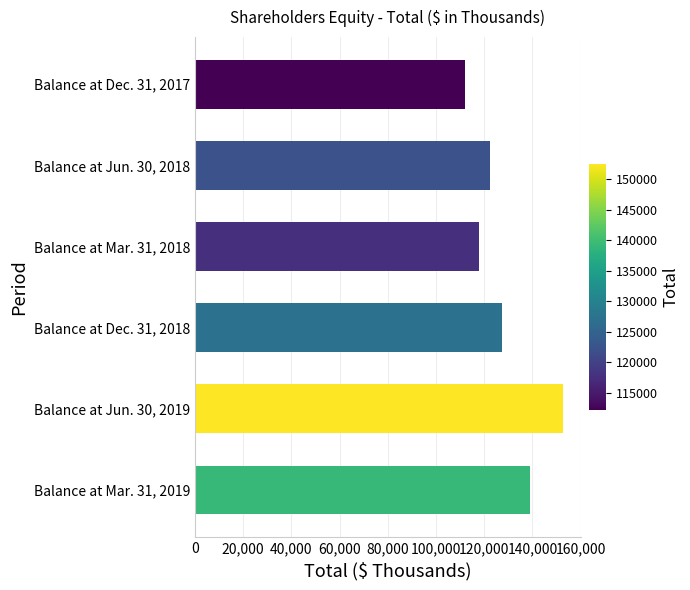

What is the label of the 5th bar from the top?

Balance at Jun. 30, 2019